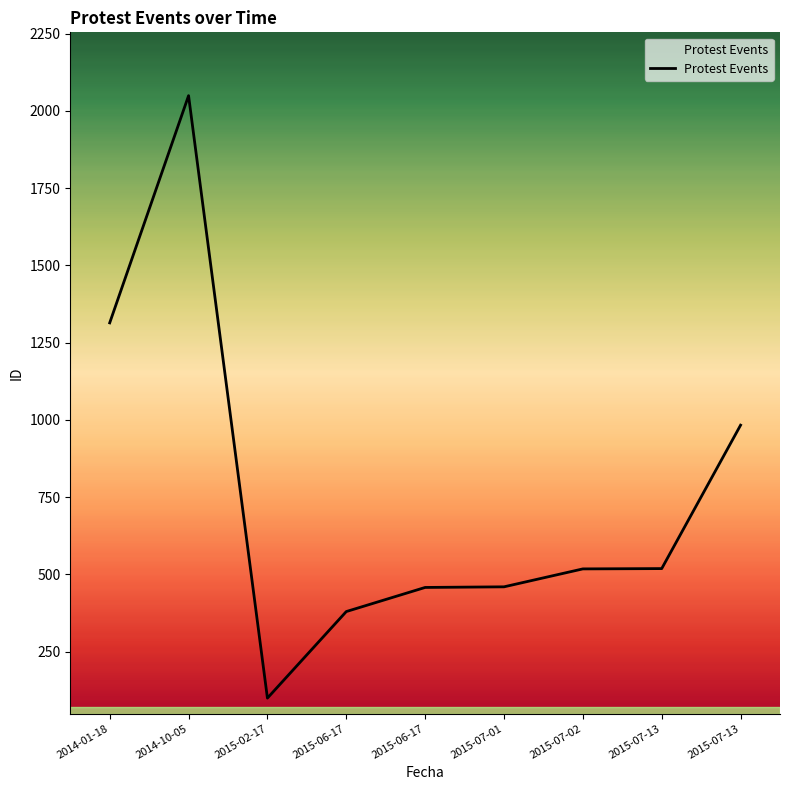

What is the ratio of the value at 2014-10-05 to the value at 2015-06-17?

4.5